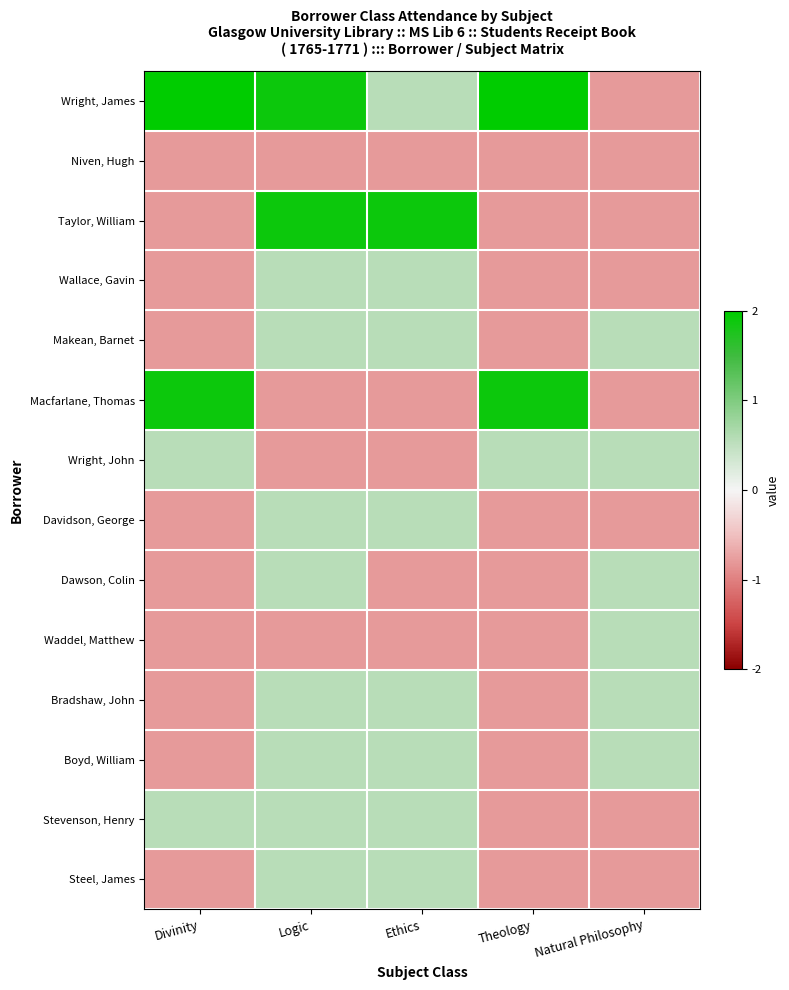

What is the total value across all series at Divinity?

-1.6